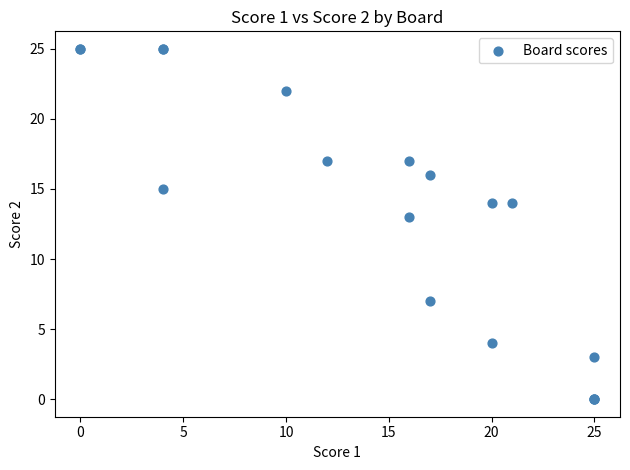

What Y value in the scatter plot is closest to 12?

13